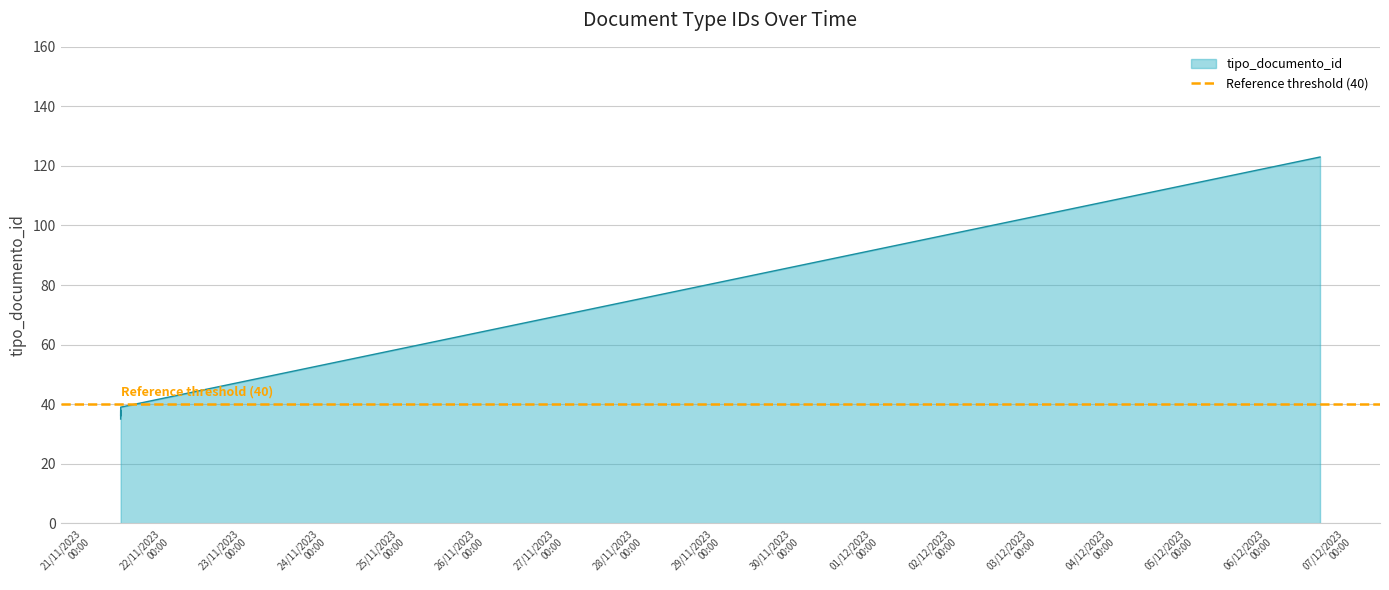

Count the number of categories in the chart.

8